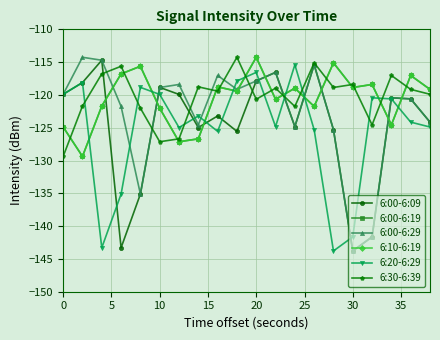

Does the chart have visible grid lines?

Yes